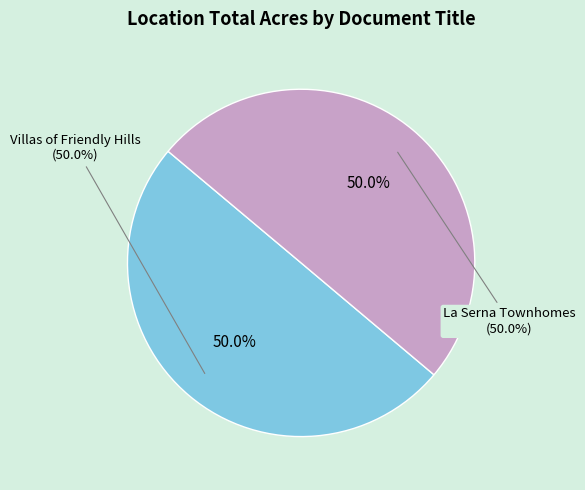

Rank the categories by value from highest to lowest.

La Serna Townhomes, Villas of Friendly Hills